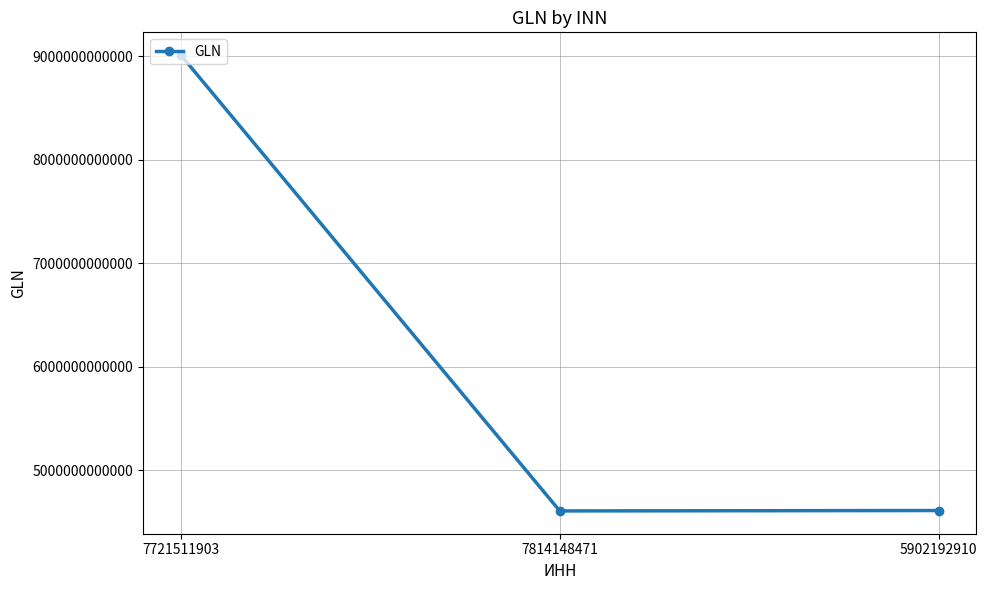

What is the value of the 1st point from the left?

9008727000007